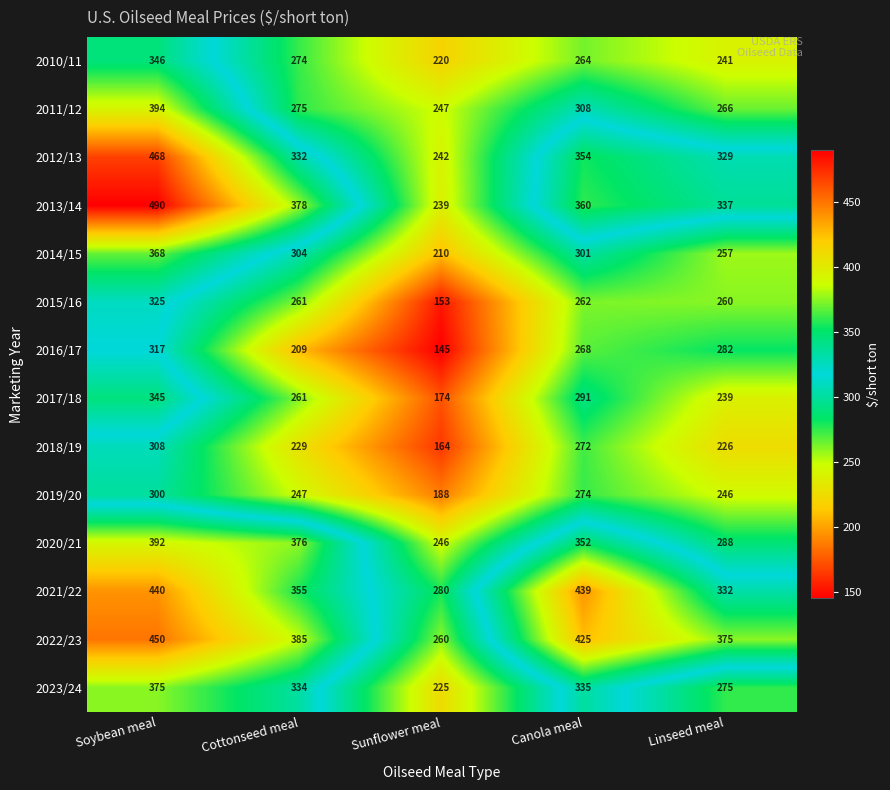

Rank the series by their maximum value, from highest to lowest.

2013/14, 2012/13, 2022/23, 2021/22, 2011/12, 2020/21, 2023/24, 2014/15, 2010/11, 2017/18, 2015/16, 2016/17, 2018/19, 2019/20